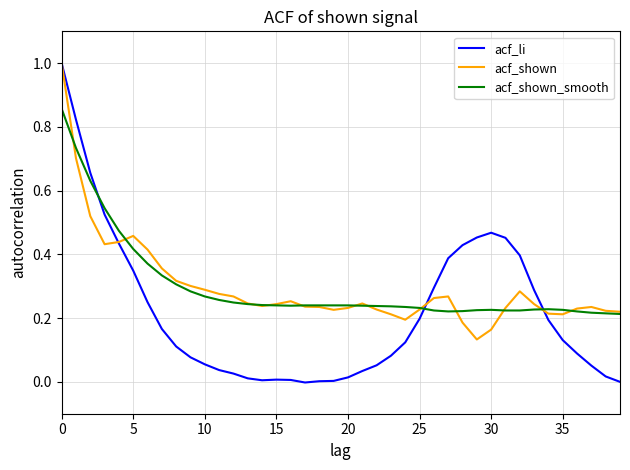

Which series ends up on top after the final intersection of acf_shown and acf_li?

acf_shown